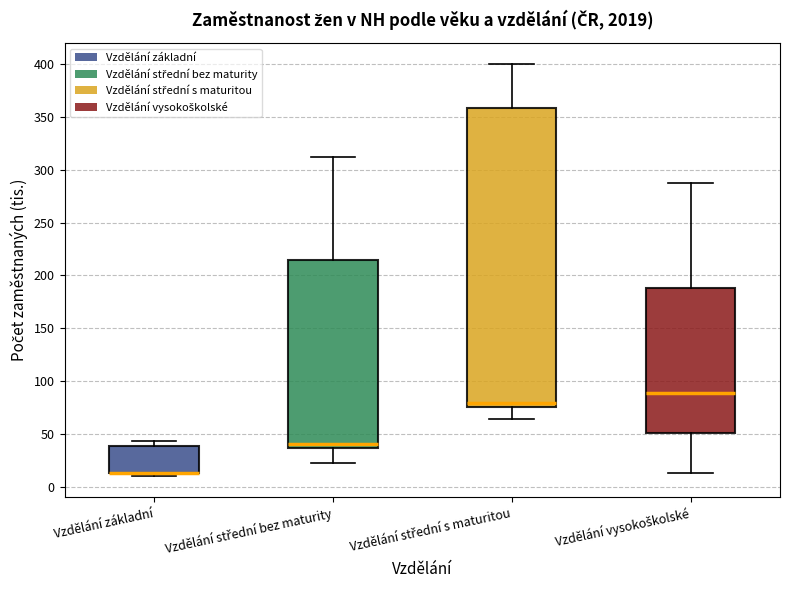

Where does the upper whisker of the box for Vzdělání střední s maturitou end on the y-axis? The values are not printed on the chart, so give them approximately, as read against the axis.

400